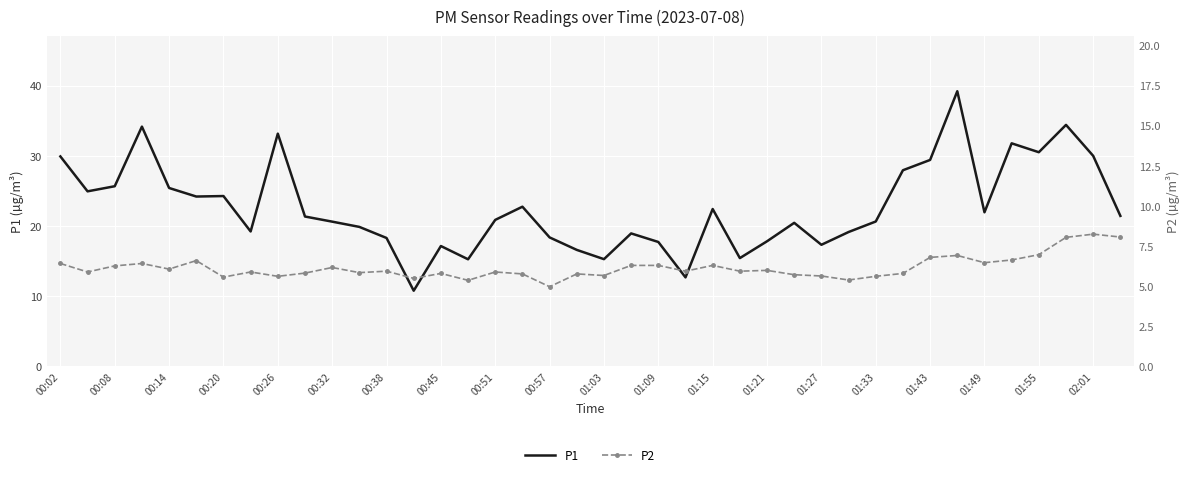

Reading left to right, transcribe all the data shown in this chart.

P1: 29.9	24.9	25.6	34.1	25.4	24.2	24.2	19.2	33.1	21.3	20.6	19.9	18.3	10.8	17.1	15.2	20.9	22.7	18.4	16.6	15.2	18.9	17.7	12.7	22.4	15.4	17.8	20.4	17.3	19.1	20.6	27.9	29.4	39.2	21.9	31.8	30.5	34.4	30.0	21.4
P2: 6.4	5.9	6.2	6.4	6.0	6.6	5.5	5.9	5.6	5.8	6.2	5.8	5.9	5.5	5.8	5.3	5.9	5.8	5.0	5.8	5.7	6.3	6.3	5.9	6.3	5.9	6.0	5.7	5.6	5.4	5.6	5.8	6.8	6.9	6.5	6.6	7.0	8.0	8.2	8.1